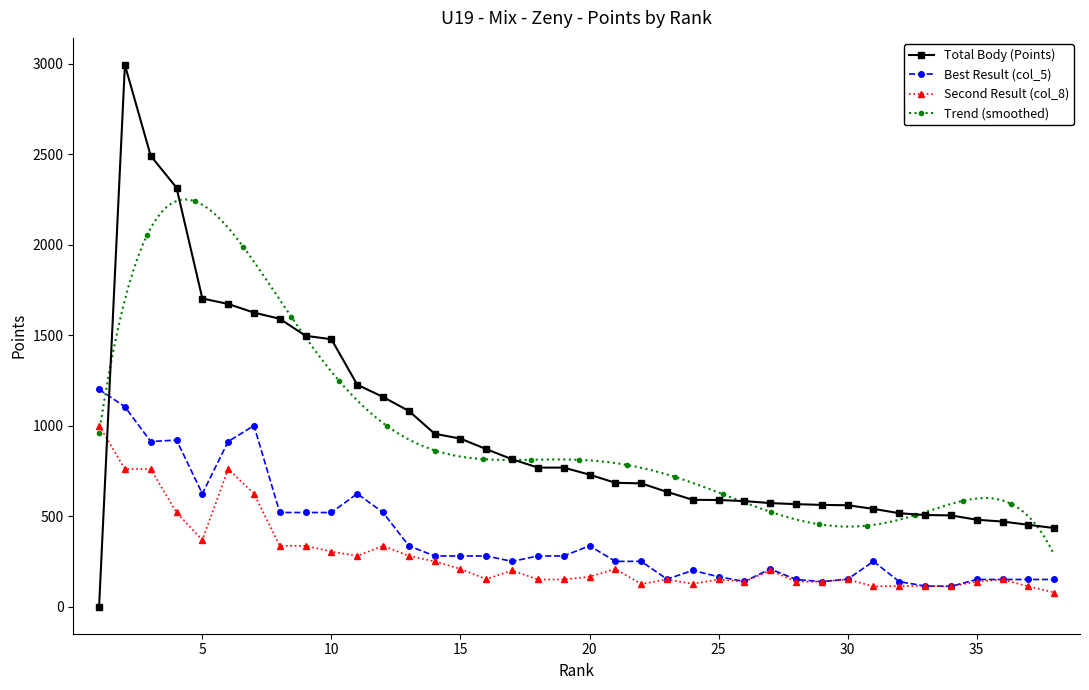

Where does the Body series first go above 729?

2